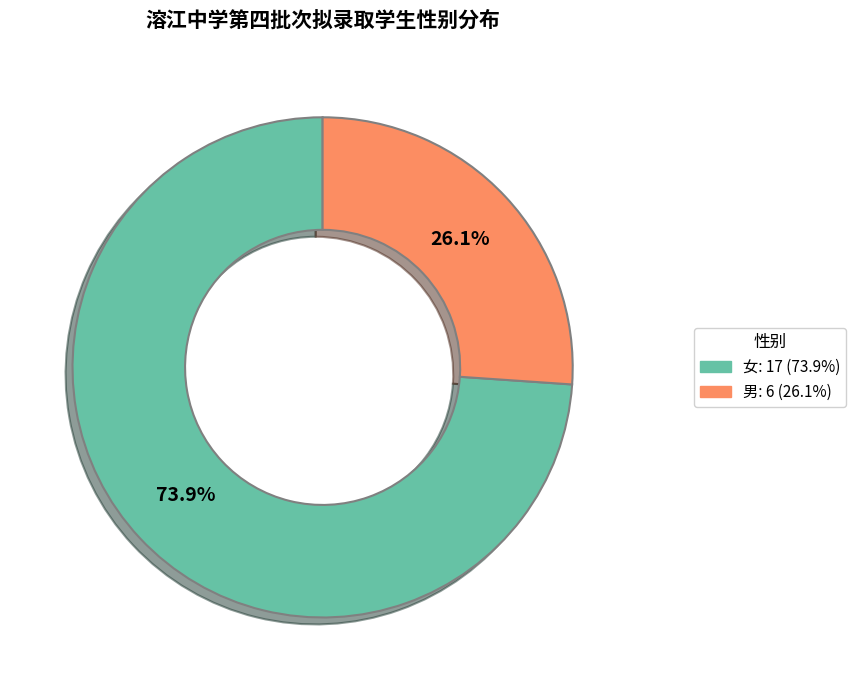

Is it true that 女 is 74% of the pie?

True